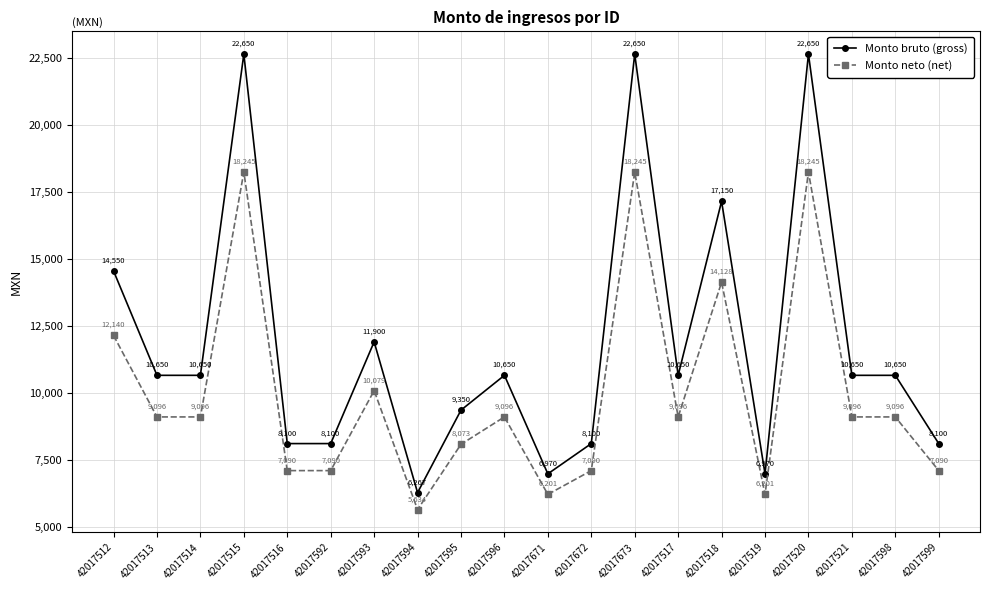

Rank the series by their average value, from highest to lowest.

Monto bruto (gross), Monto neto (net)